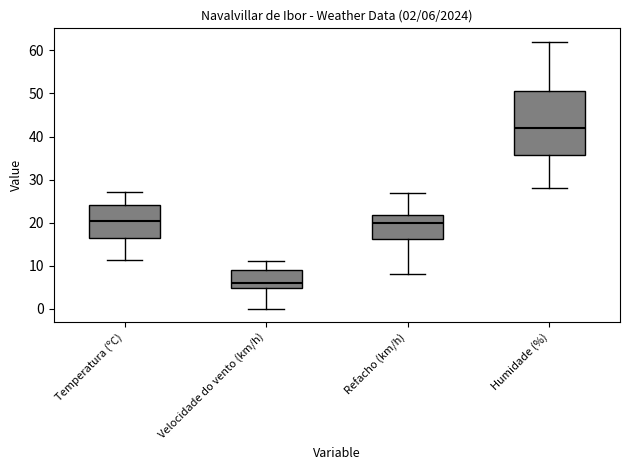

Which box has the highest median line?

Humidade (%)